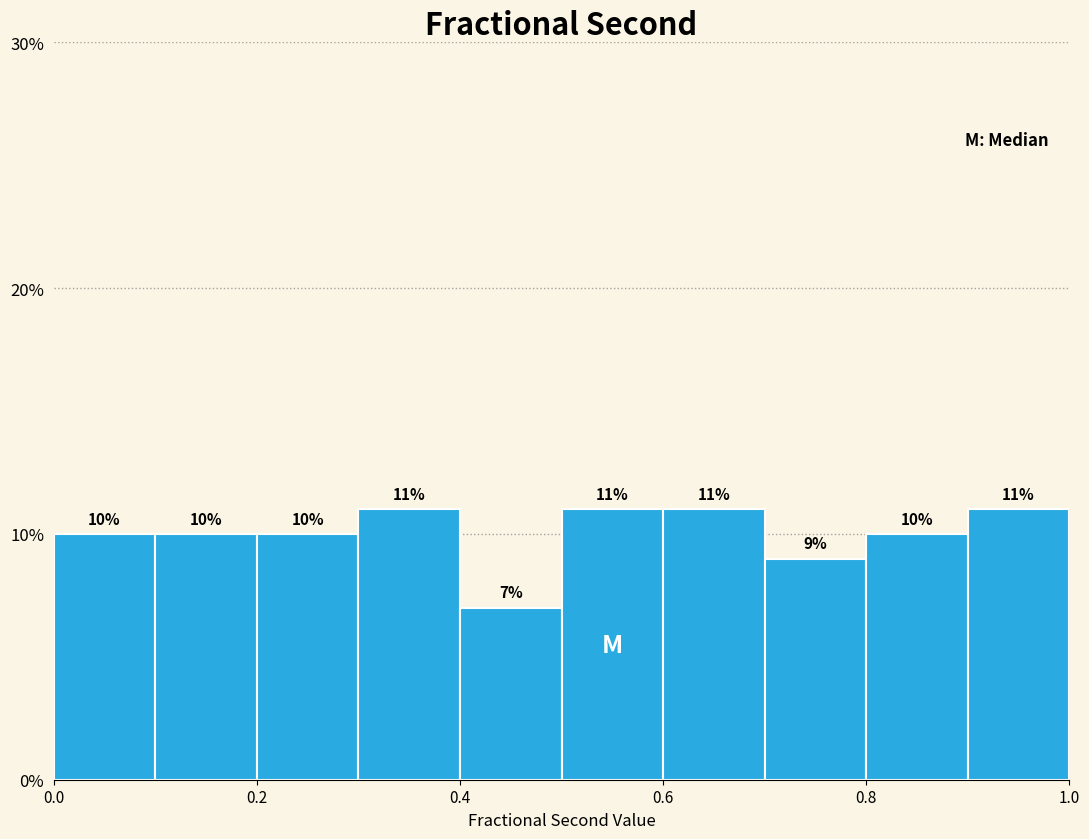

How tall is the bar that spans 0.0 to 0.1 on the x-axis?

10